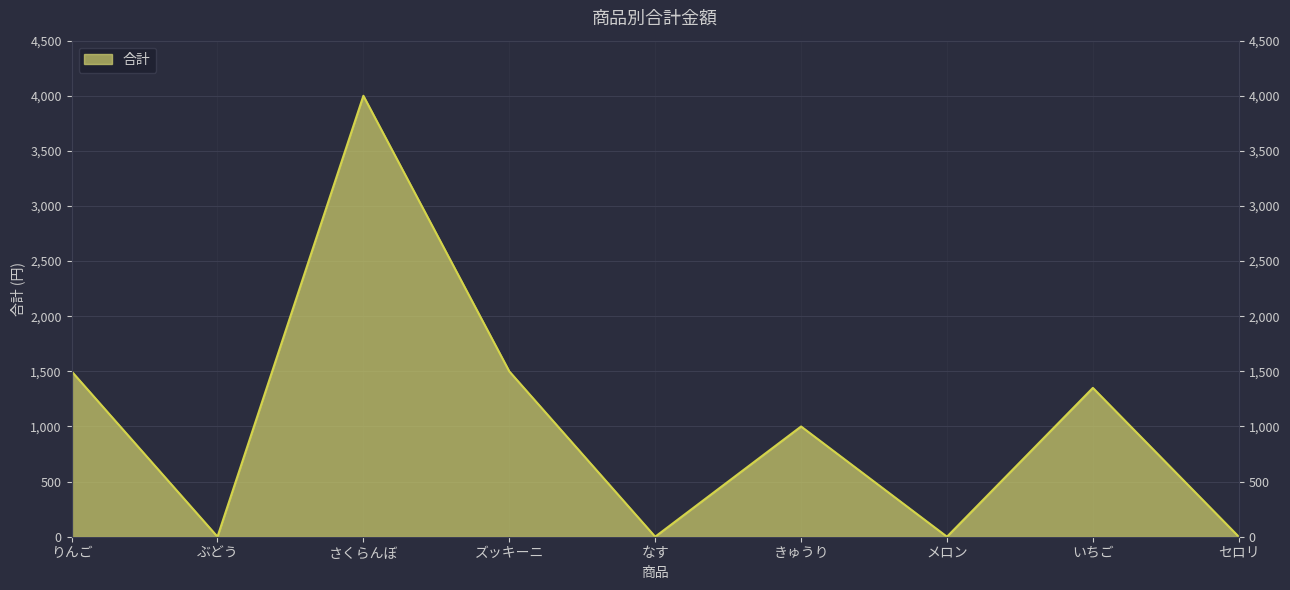

How many interior local peaks (higher than both neighbors) does the data have?

3